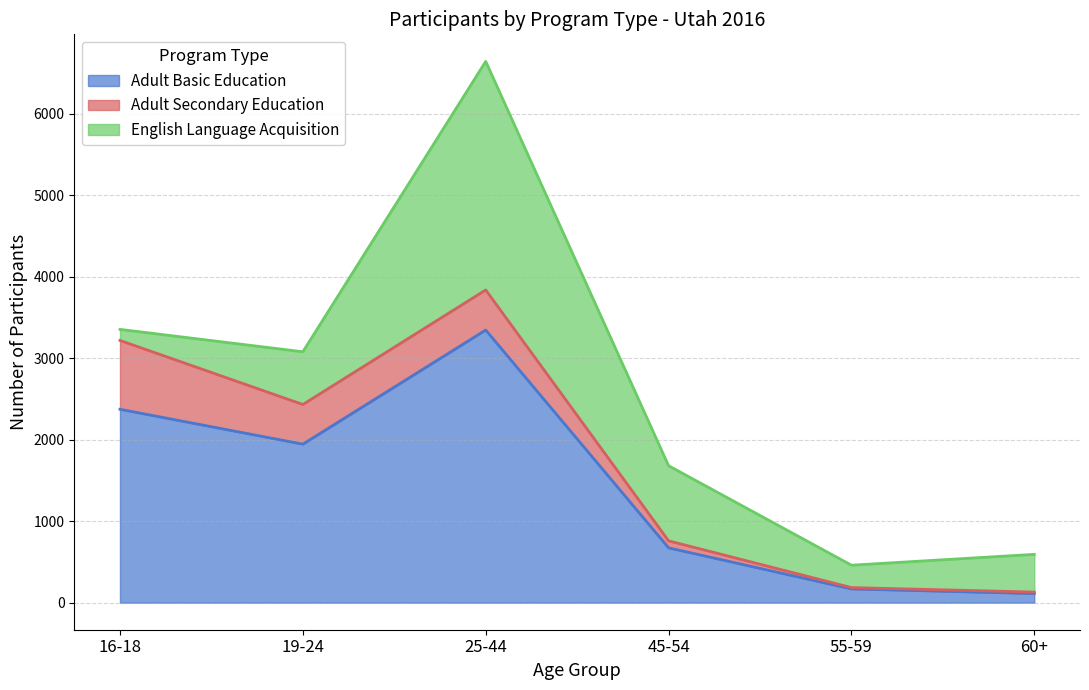

Where is the first local maximum for English Language Acquisition?

25-44